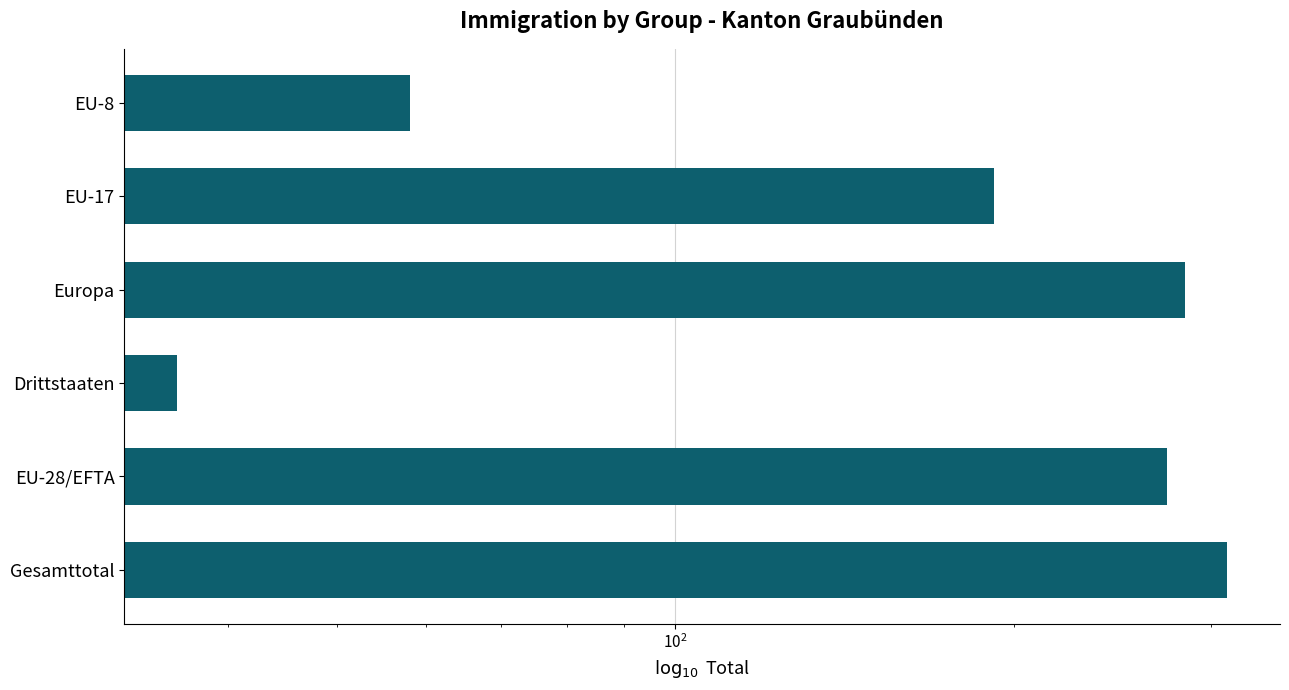

What is the average value?

192